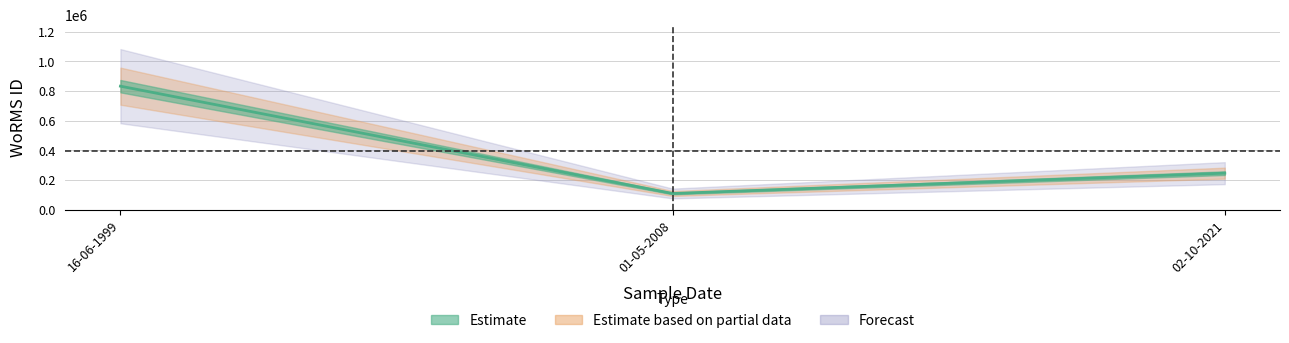

List the labels in order of value, largest first.

16-06-1999, 02-10-2021, 01-05-2008